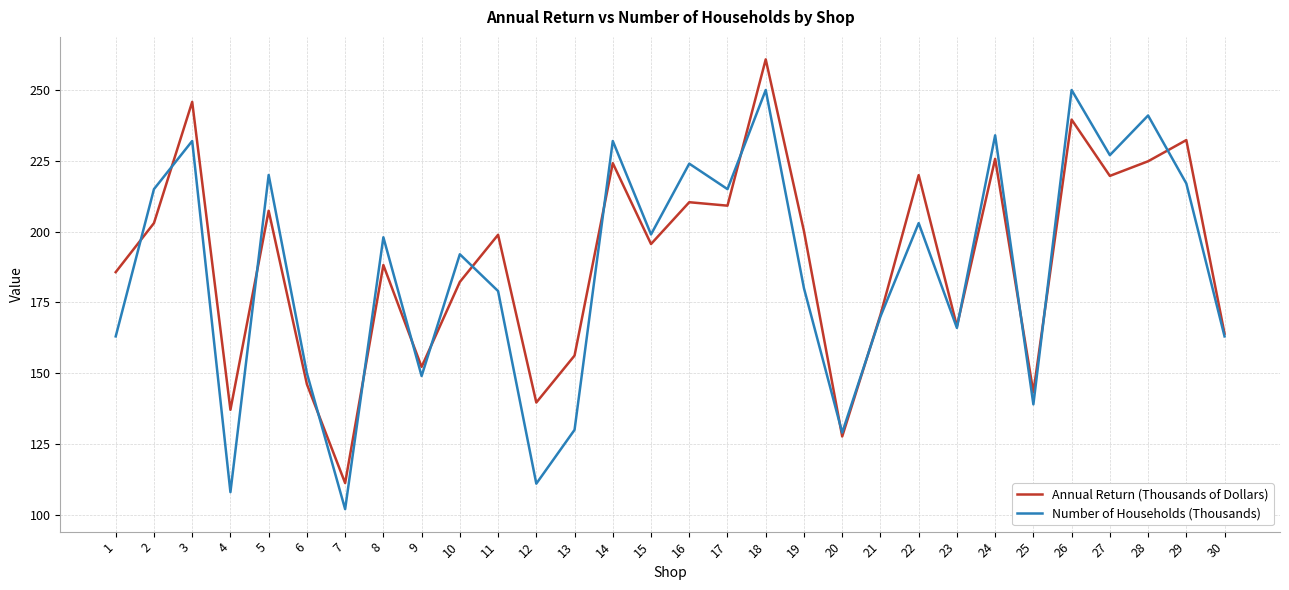

What is the sum of the Annual Return (Thousands of Dollars) values at 12 and 18?

400.5